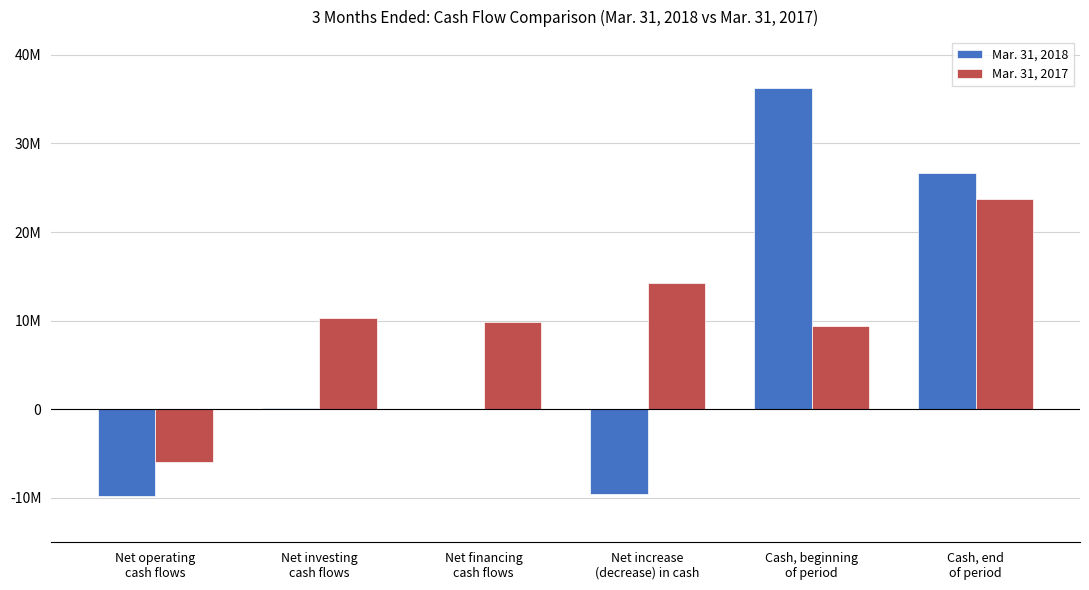

Reading left to right, what are all the values shown in this chart?

Mar. 31, 2018: -9742478	165719	0	-9576759	36230343	26638487
Mar. 31, 2017: -5937645	10323516	9896289	14282160	9434495	23722034